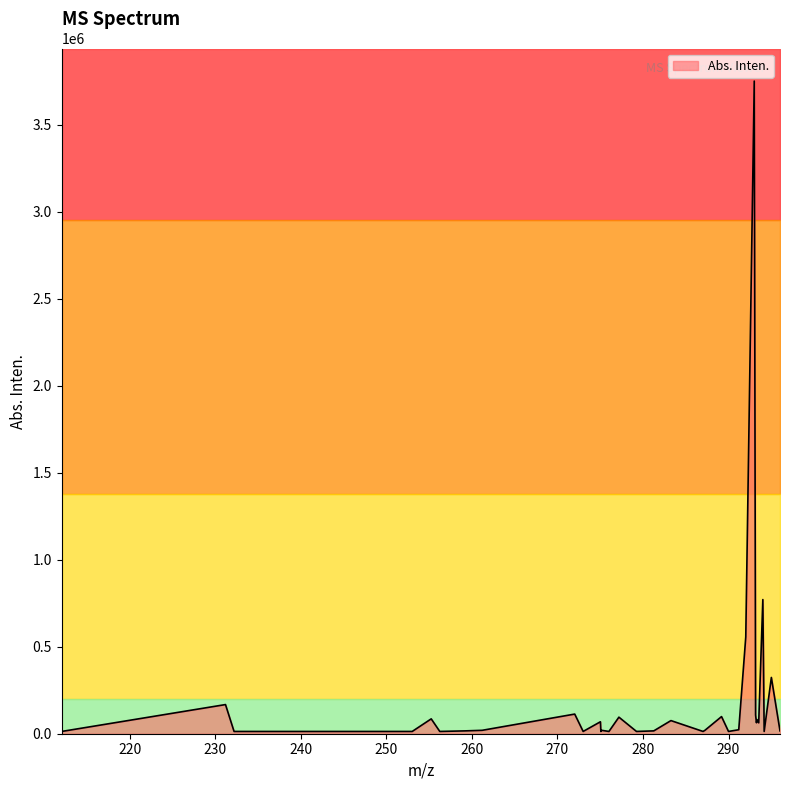

The chart shows a value of 22441 at 289.999. True or false?

False